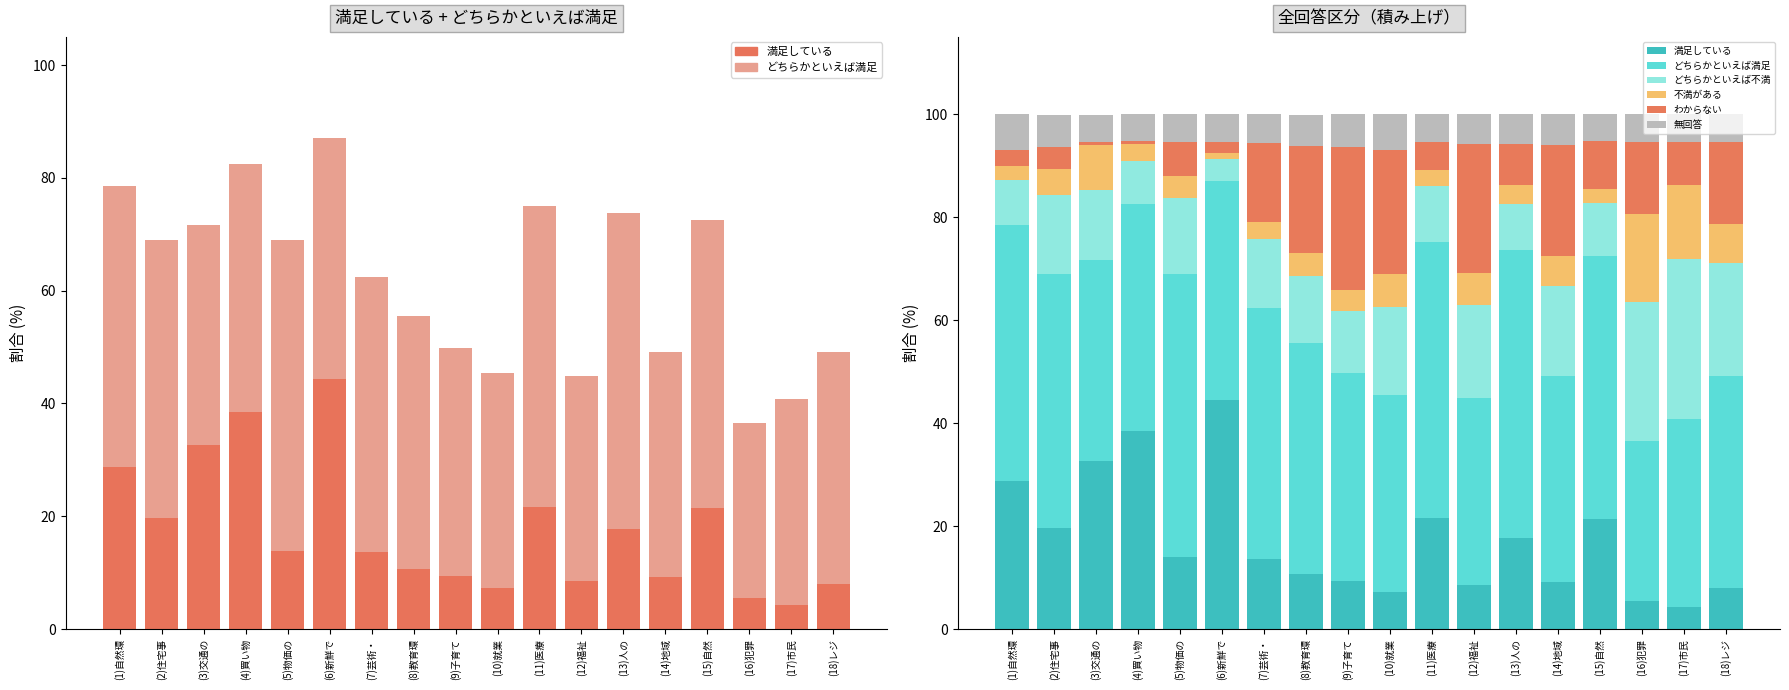

Which category has the highest value in the わからない series?

(9)子育て